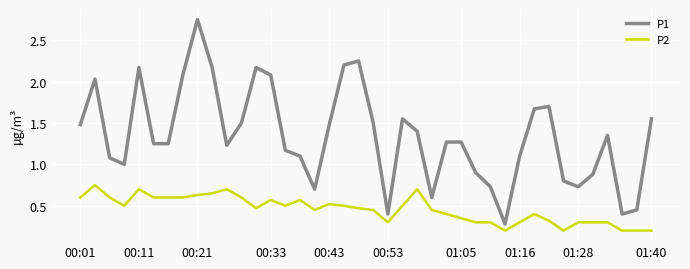

True or false: P2 and P1 intersect in this chart.

False